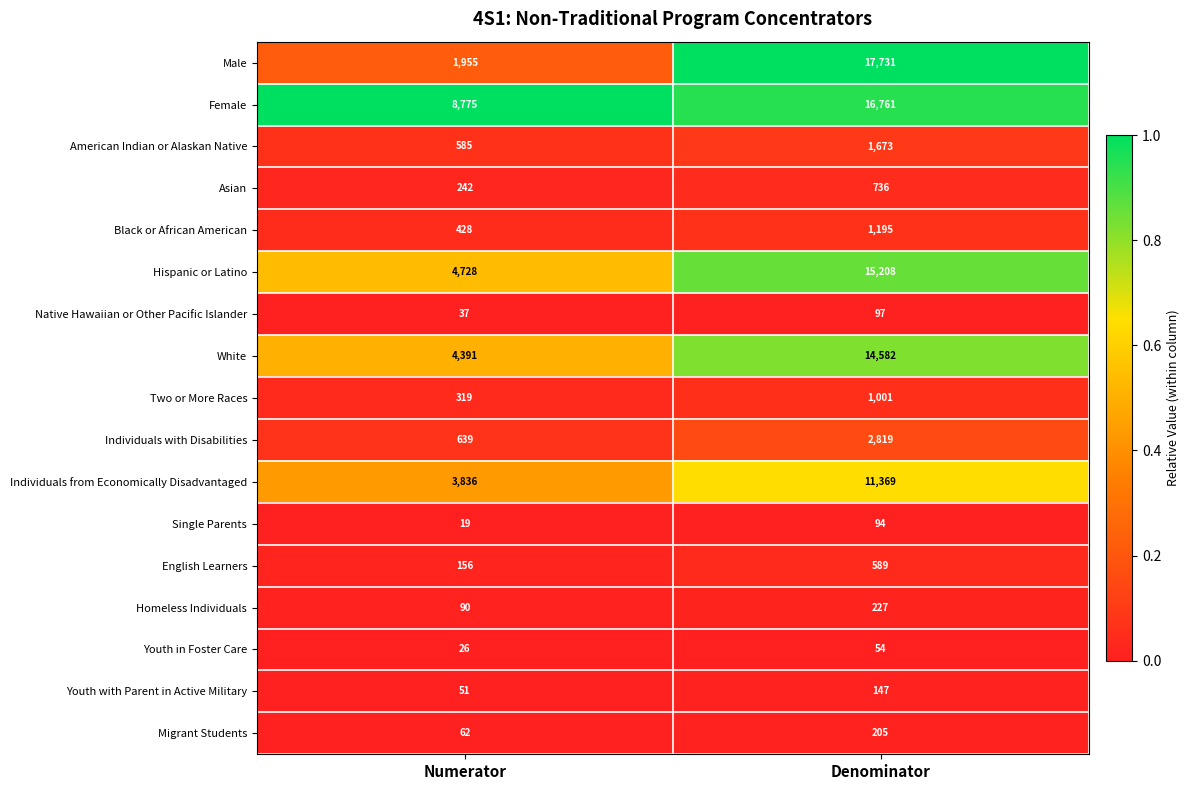

Is it true that American Indian or Alaskan Native equals 403 at Numerator?

False